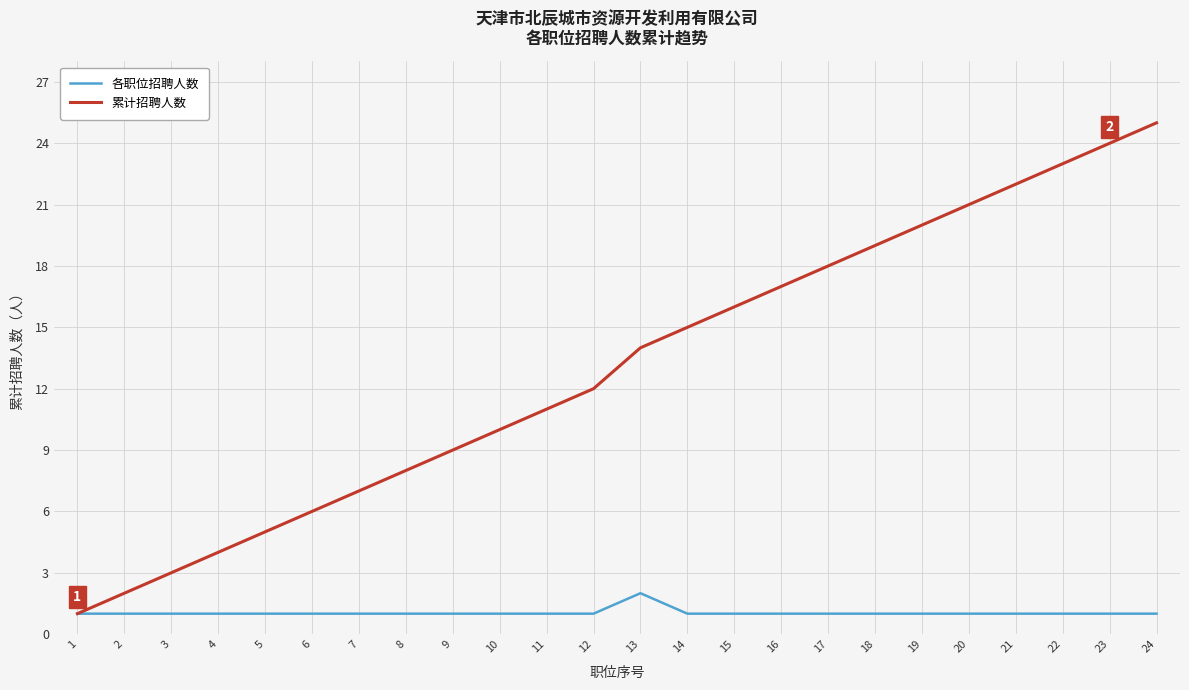

What is the difference between the maximum and minimum values in the 各职位招聘人数 series?

1